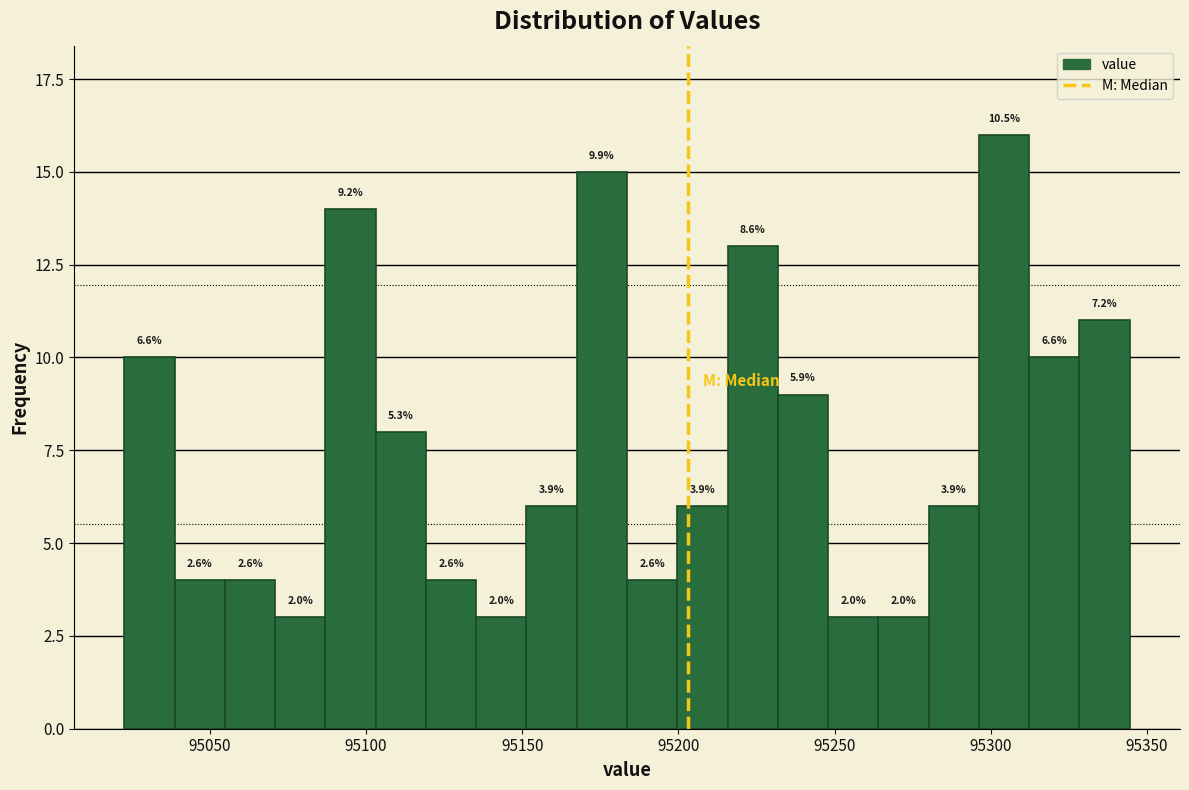

Around what value on the x-axis is the tallest bar? Give the approximate position of its centre, as read against the axis.

95305